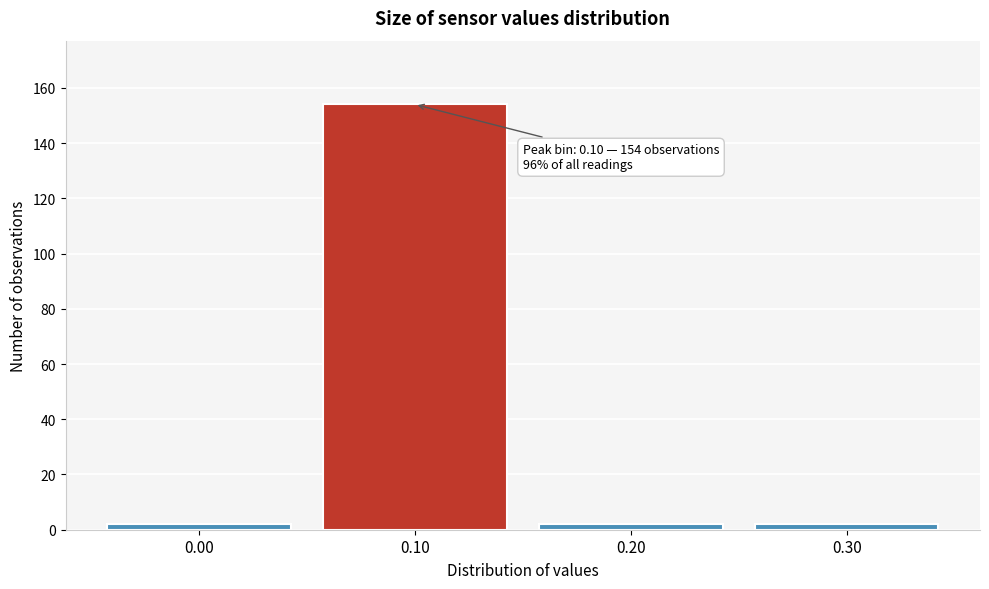

Over which range of the x-axis is the bar tallest?

0.05 to 0.15